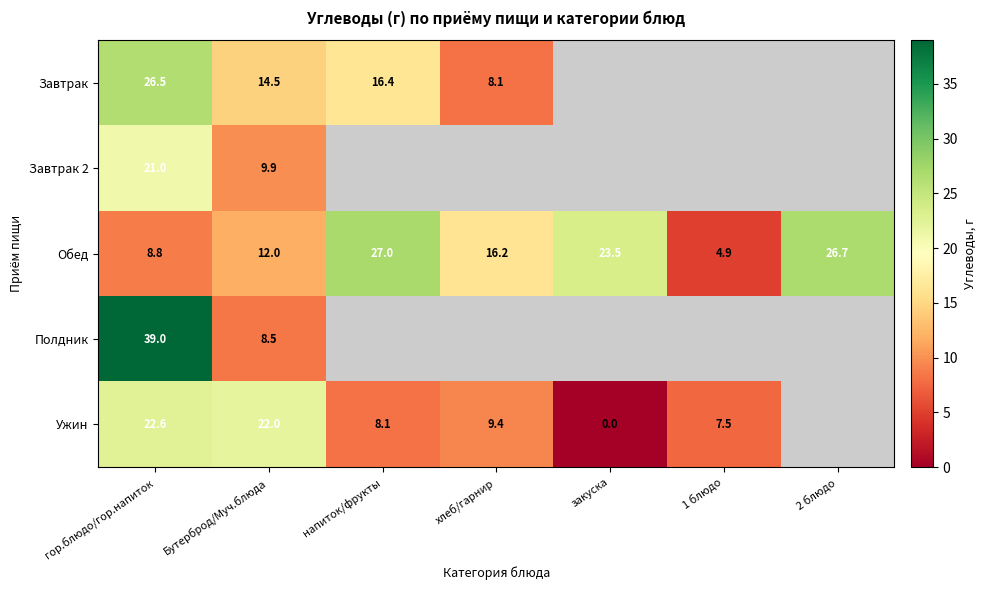

What is the difference between the Ужин values at хлеб/гарнир and напиток/фрукты?

1.3